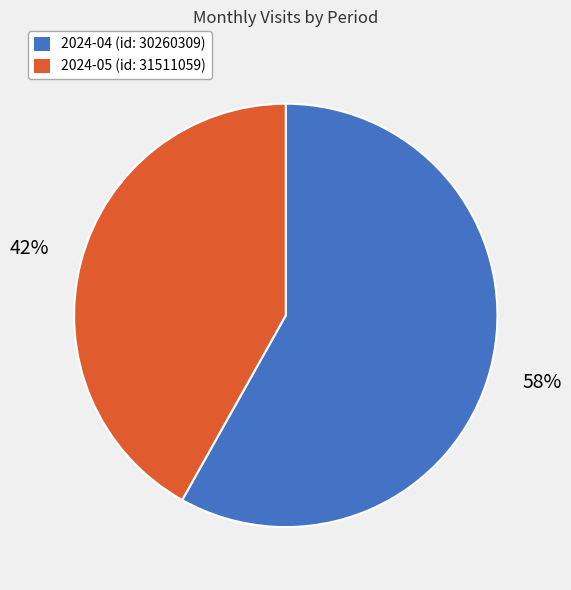

Count the number of slices in the pie.

2